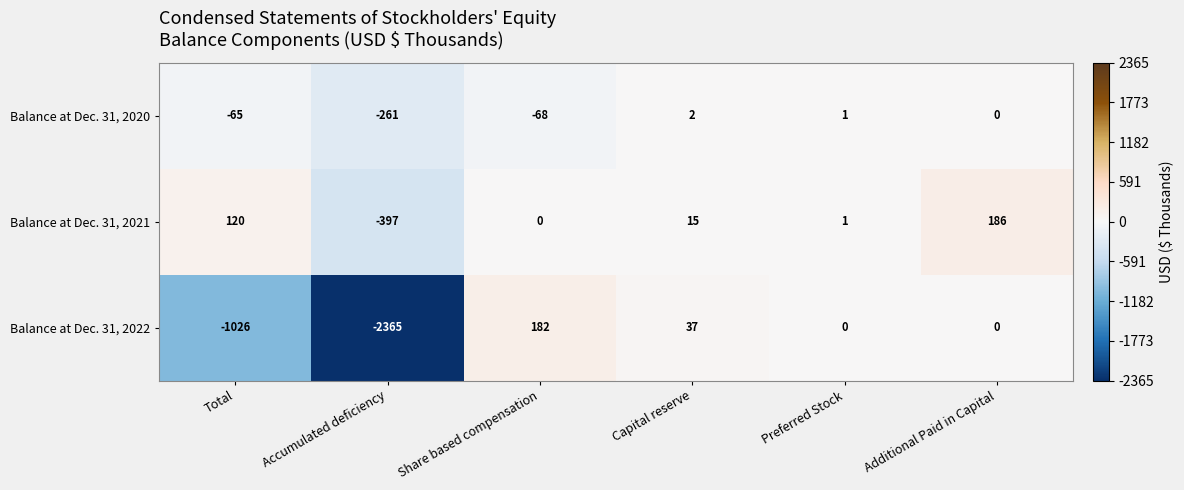

Reading left to right, extract all data points from this chart.

Balance at Dec. 31, 2020: -65	-261	-68	2	1	0
Balance at Dec. 31, 2021: 120	-397	0	15	1	186
Balance at Dec. 31, 2022: -1026	-2365	182	37	0	0